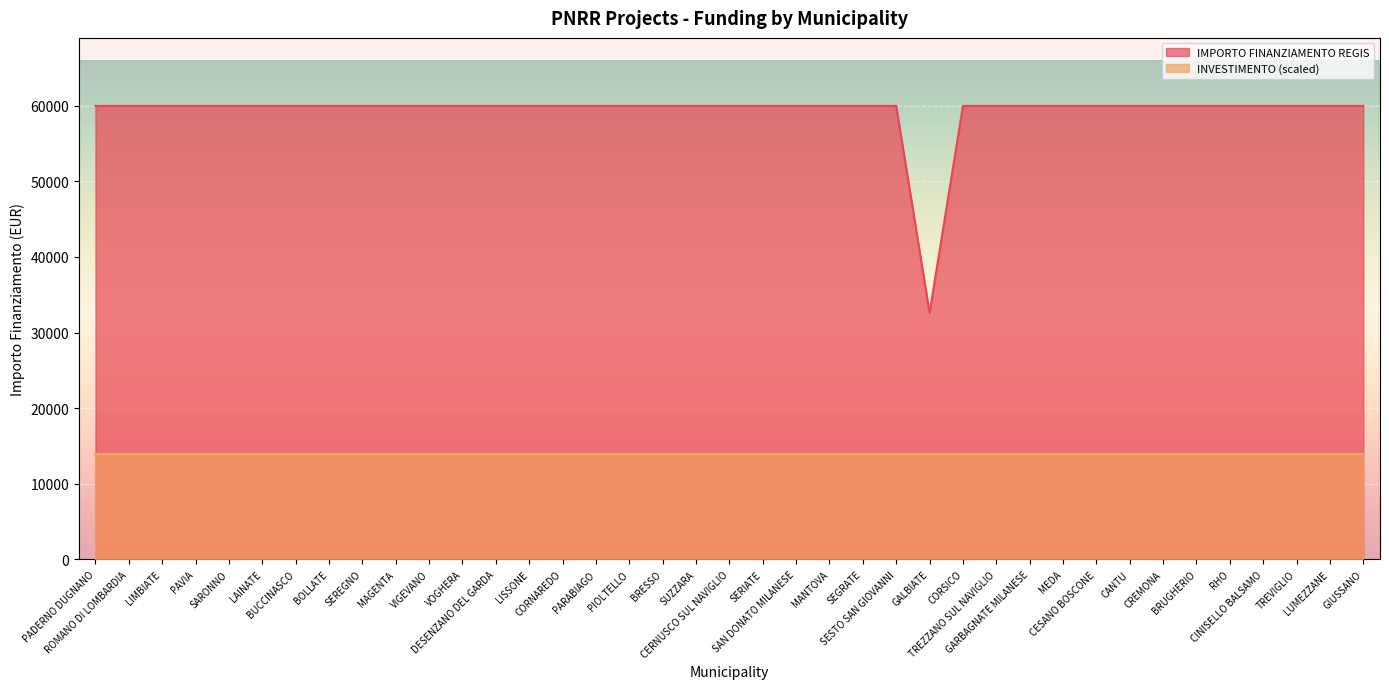

What is the sum of the values at BRESSO and TREVIGLIO?

119932